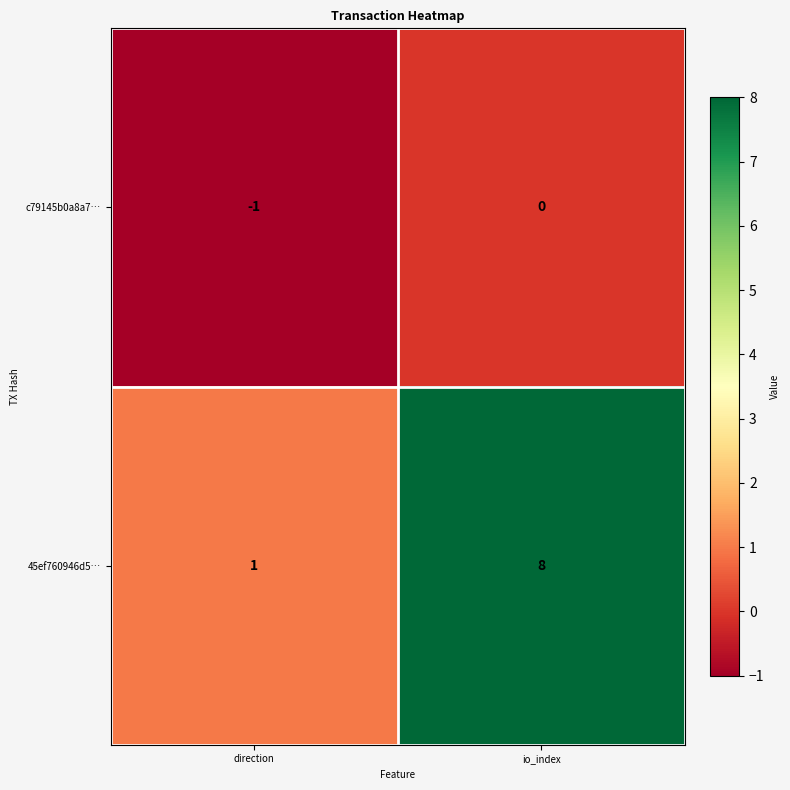

At direction, list the series in order from largest to smallest.

45ef760946d5…, c79145b0a8a7…